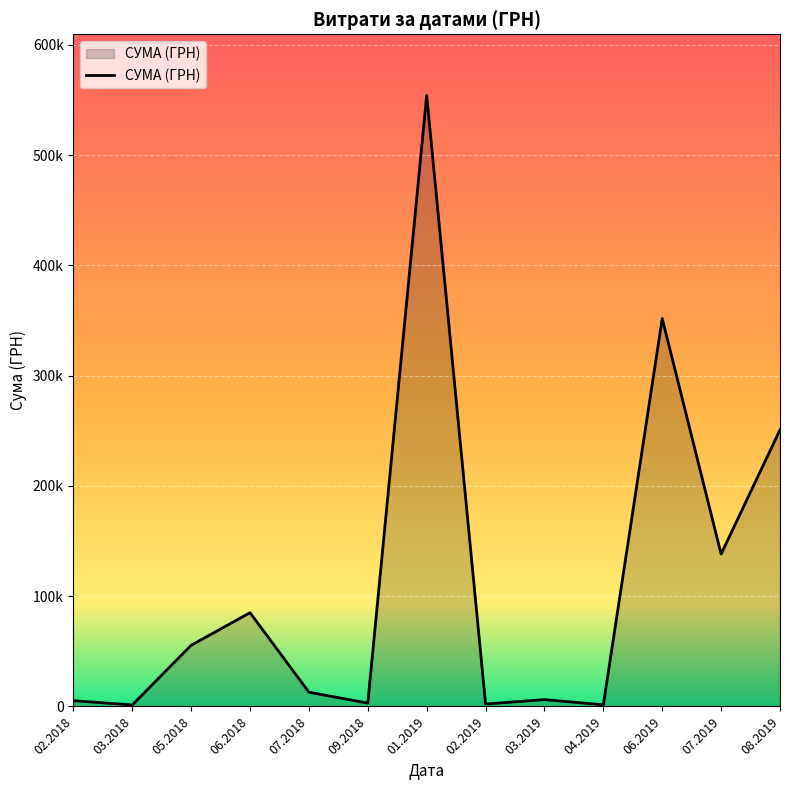

Does the chart display data point markers on the line(s)?

No